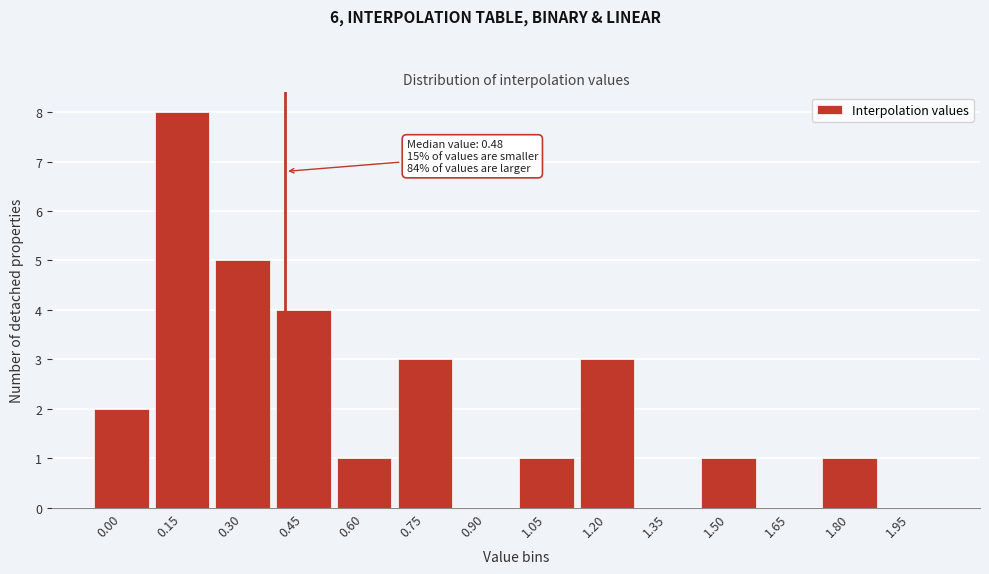

Reading right to left, extract all data points from this chart.

1.95=0	1.80=1	1.65=0	1.50=1	1.35=0	1.20=3	1.05=1	0.90=0	0.75=3	0.60=1	0.45=4	0.30=5	0.15=8	0.00=2